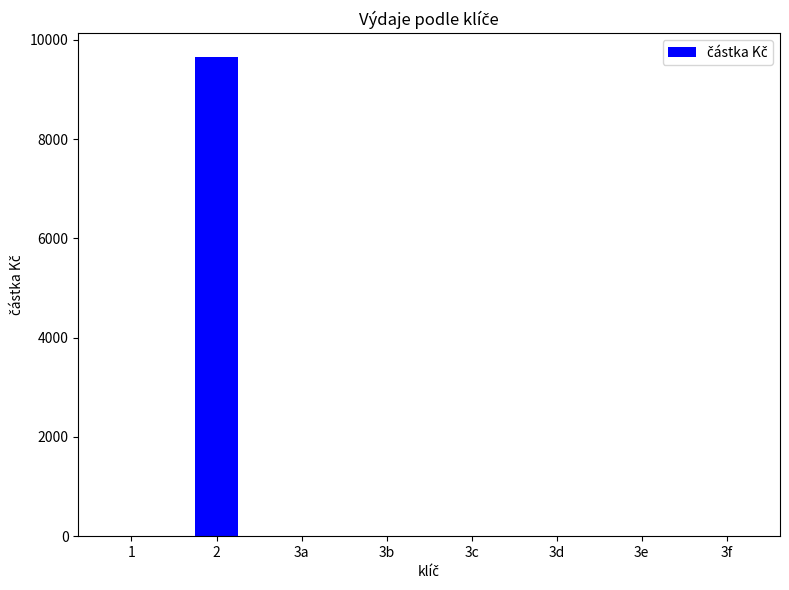

Reading left to right, extract all data points from this chart.

0	9651	0	0	0	0	0	0